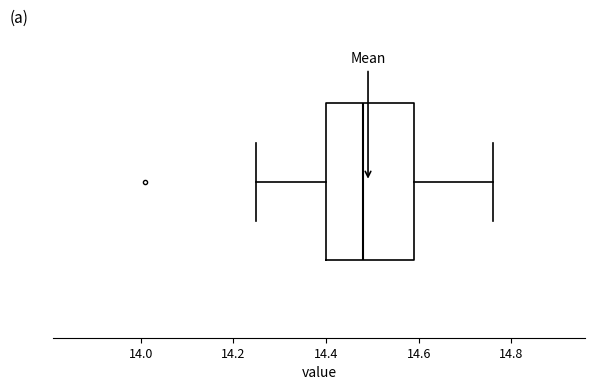

Where does the left whisker of the box end on the x-axis? The values are not printed on the chart, so give them approximately, as read against the axis.

14.26